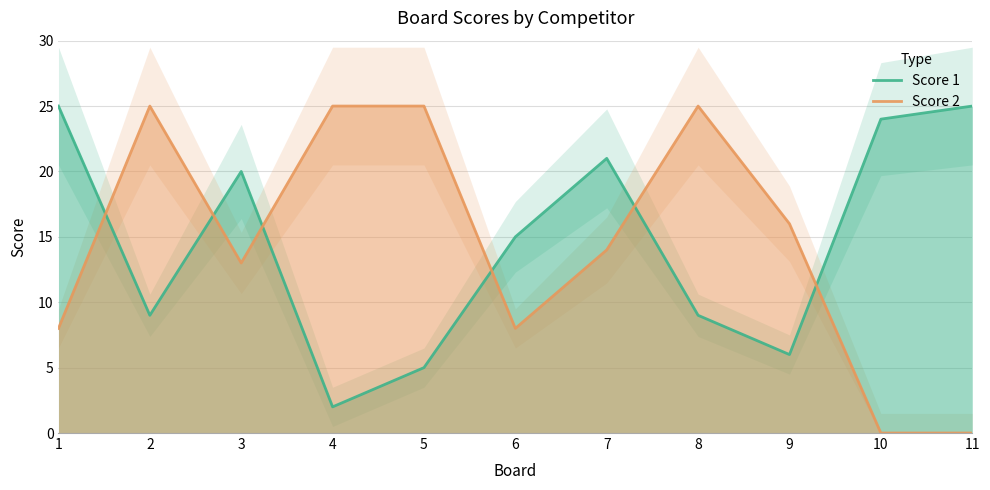

The Score 2 series shows 28 at 9. True or false?

False